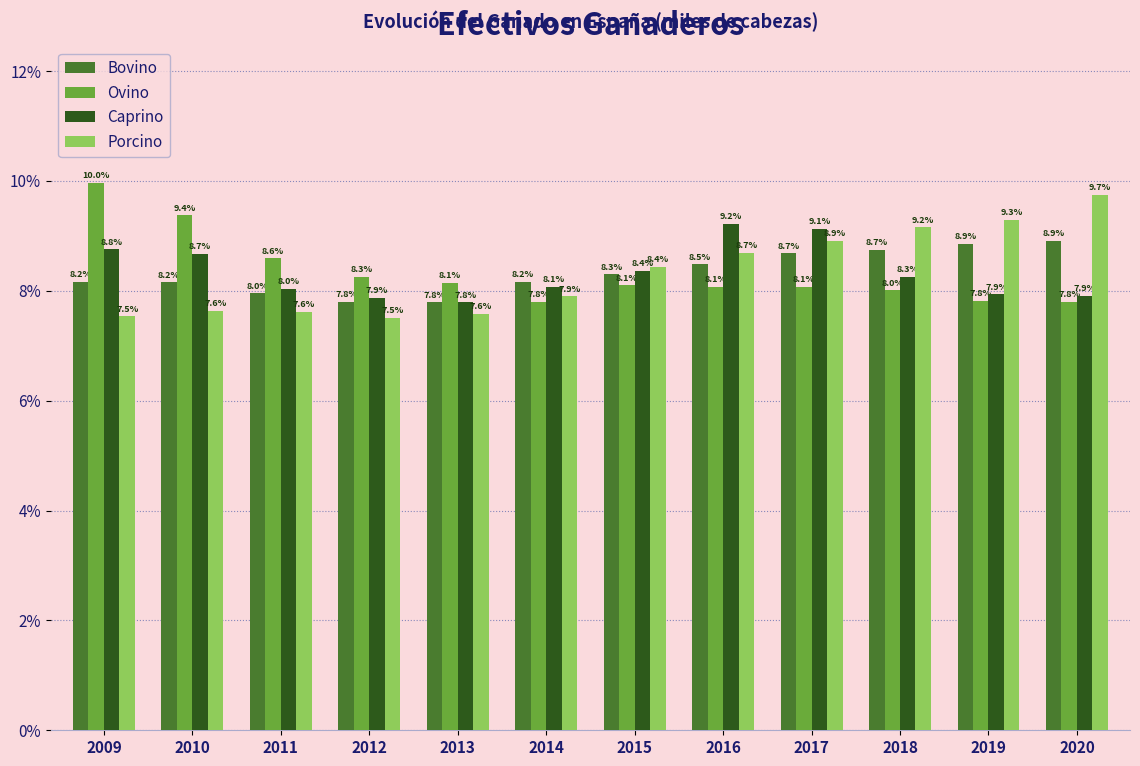

Reading left to right, list all the values displayed in this chart.

Bovino: 8.2	8.2	8.0	7.8	7.8	8.2	8.3	8.5	8.7	8.7	8.9	8.9
Ovino: 10.0	9.4	8.6	8.3	8.1	7.8	8.1	8.1	8.1	8.0	7.8	7.8
Caprino: 8.8	8.7	8.0	7.9	7.8	8.1	8.4	9.2	9.1	8.3	7.9	7.9
Porcino: 7.5	7.6	7.6	7.5	7.6	7.9	8.4	8.7	8.9	9.2	9.3	9.7